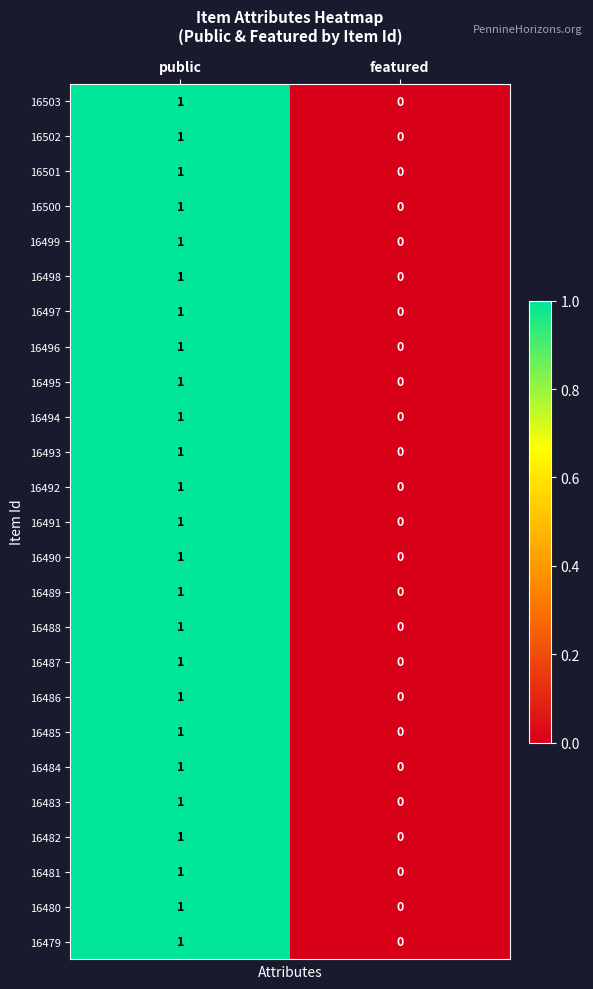

At which category does the chart reach its minimum across all series?

featured